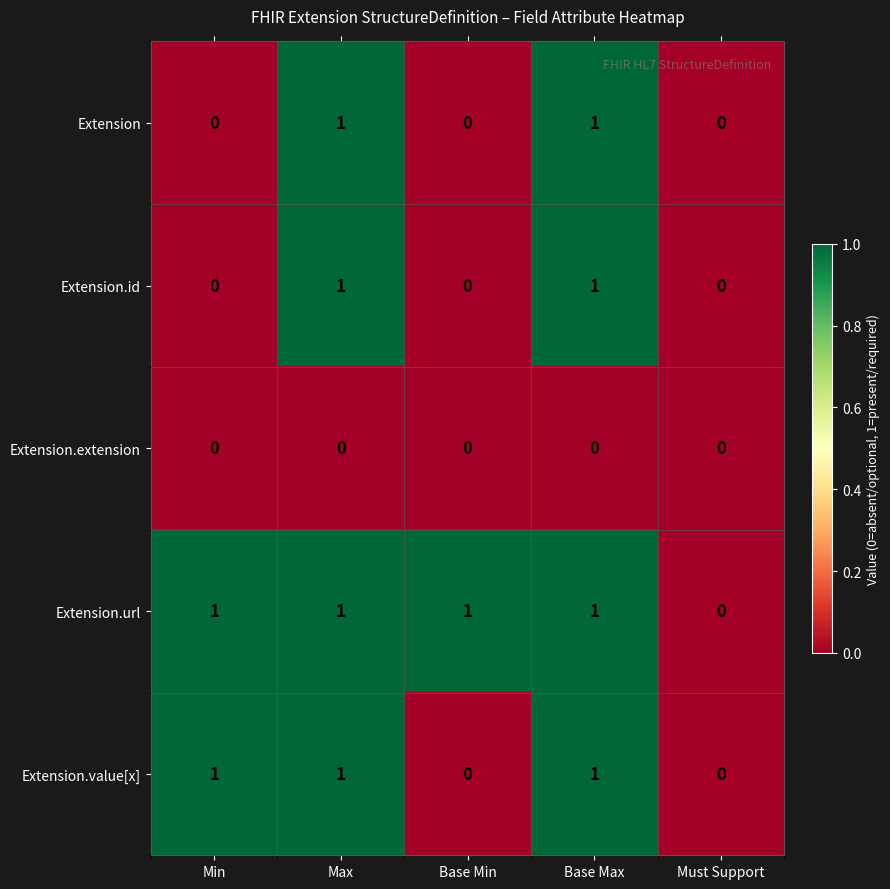

The value of Extension.url at Base Min is 2. True or false?

False